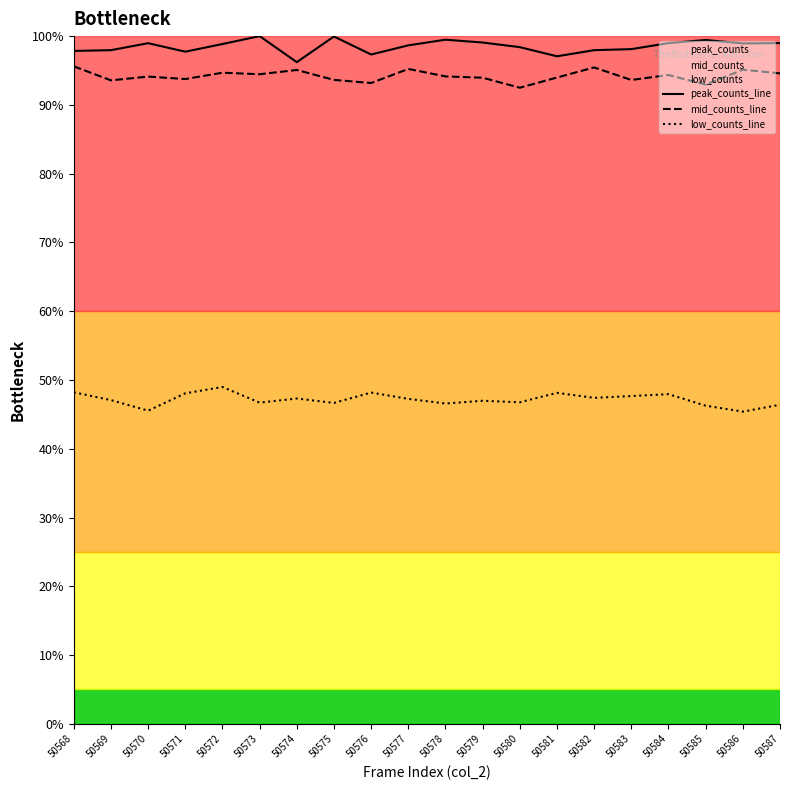

What is the difference between the maximum and minimum values in the mid_counts_line series?

3.1